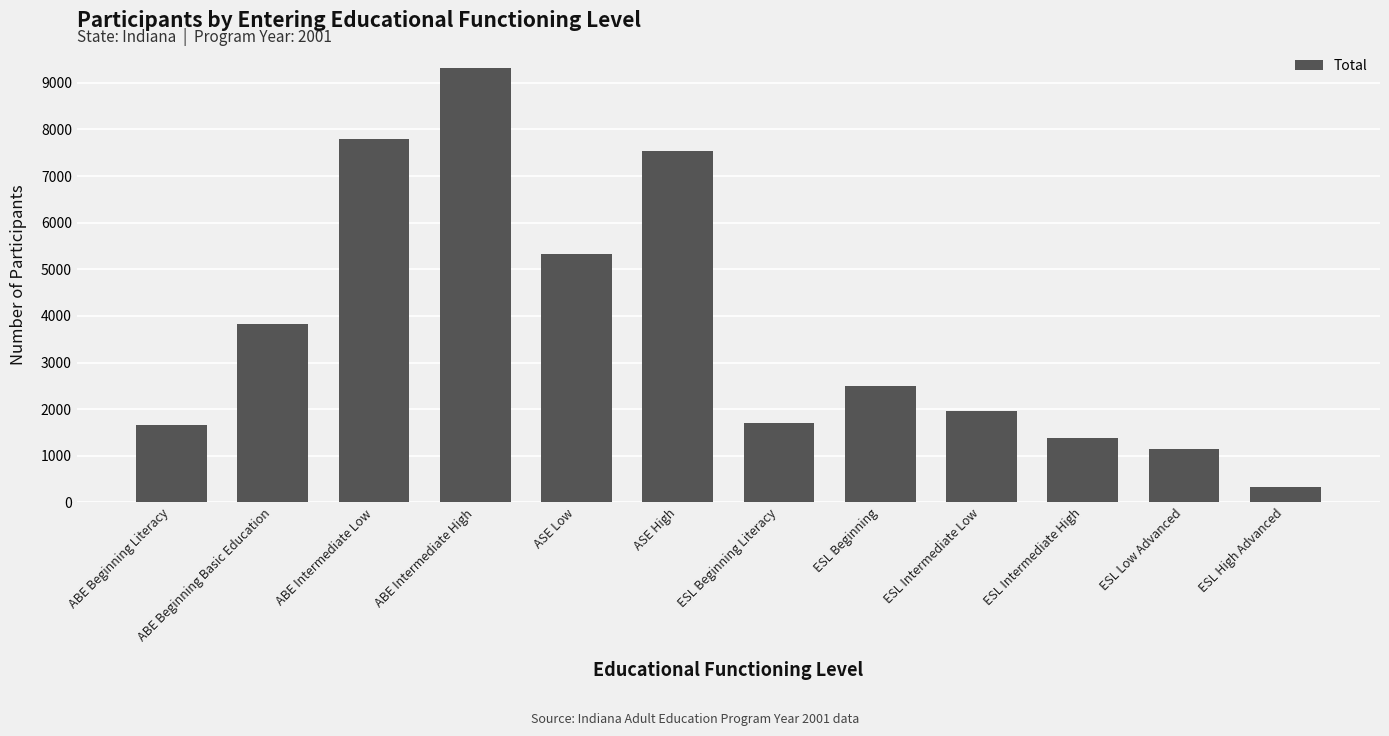

What is the difference between the values at ESL Intermediate High and ASE High?

6160